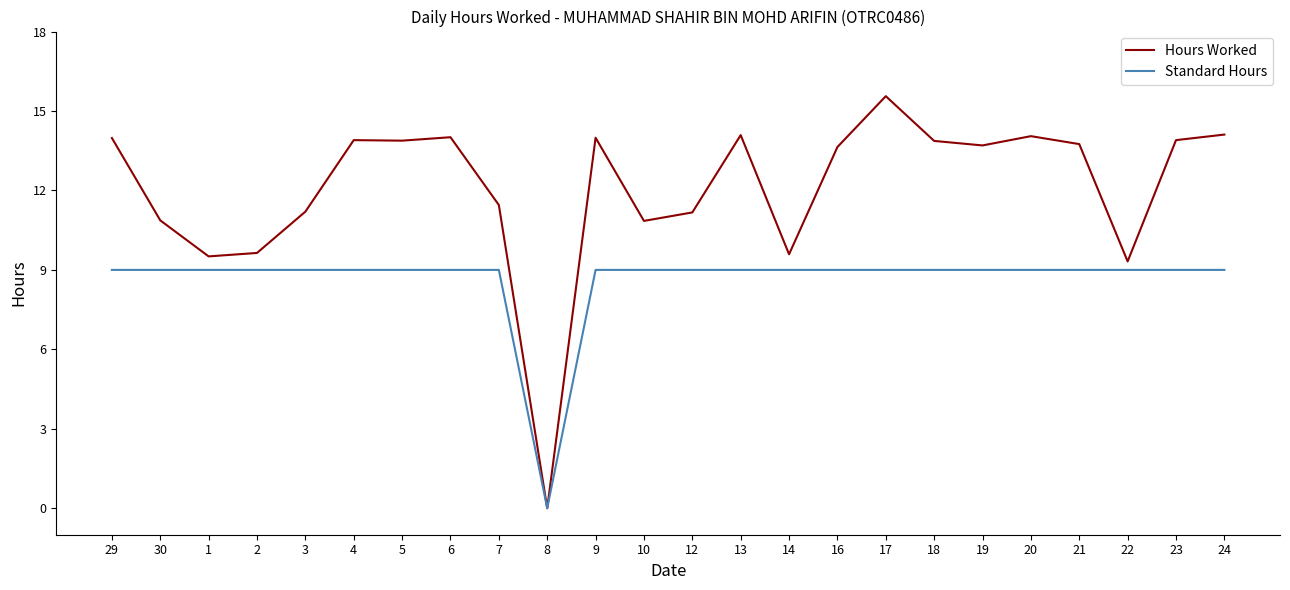

What is the maximum value shown in the chart?

15.6